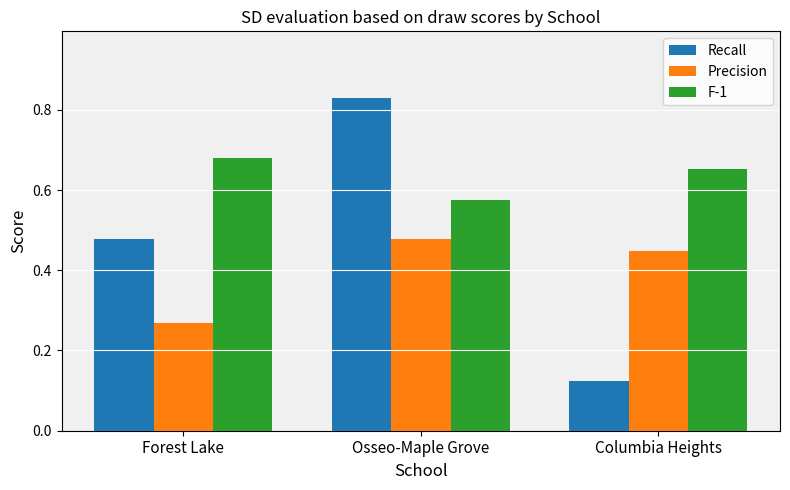

What is the sum of all F-1 values?

1.9